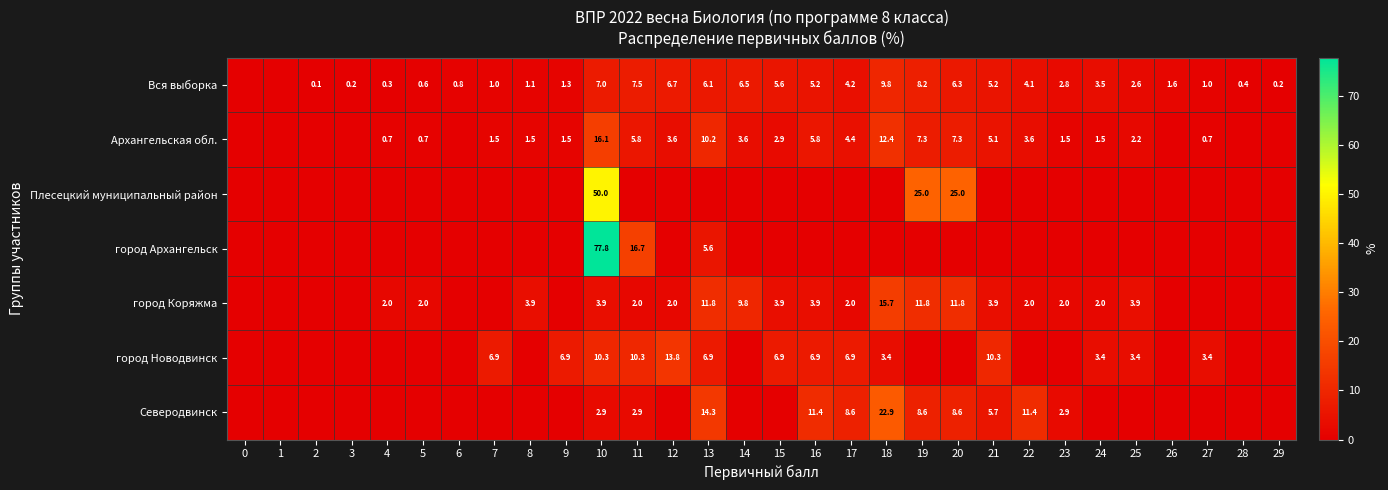

What is the spread (max minus min) of values at 9?

6.9